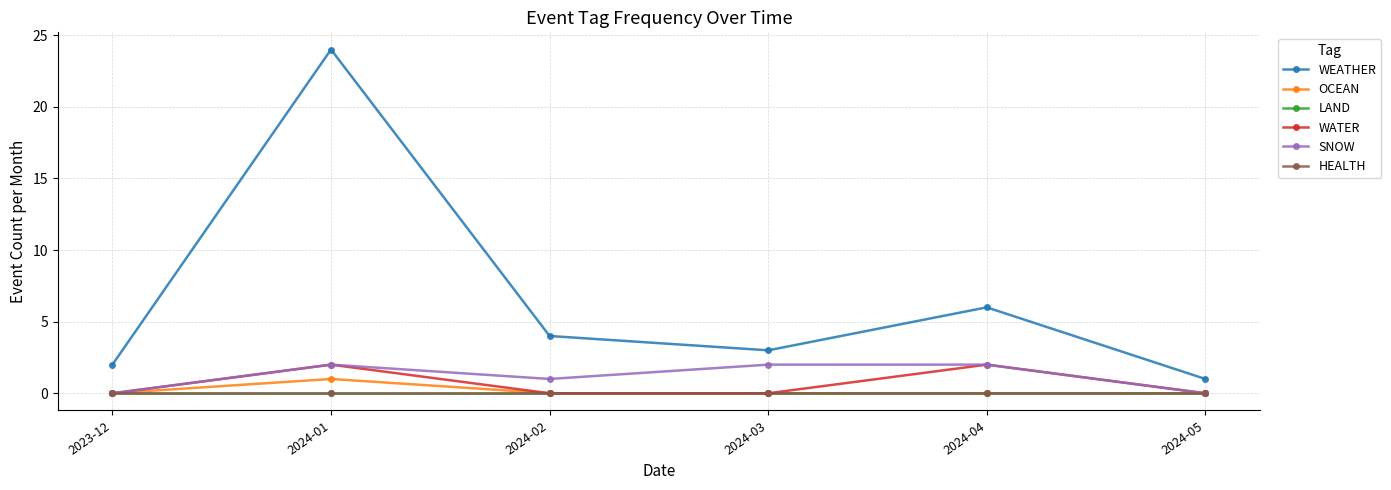

True or false: LAND and HEALTH intersect in this chart.

False